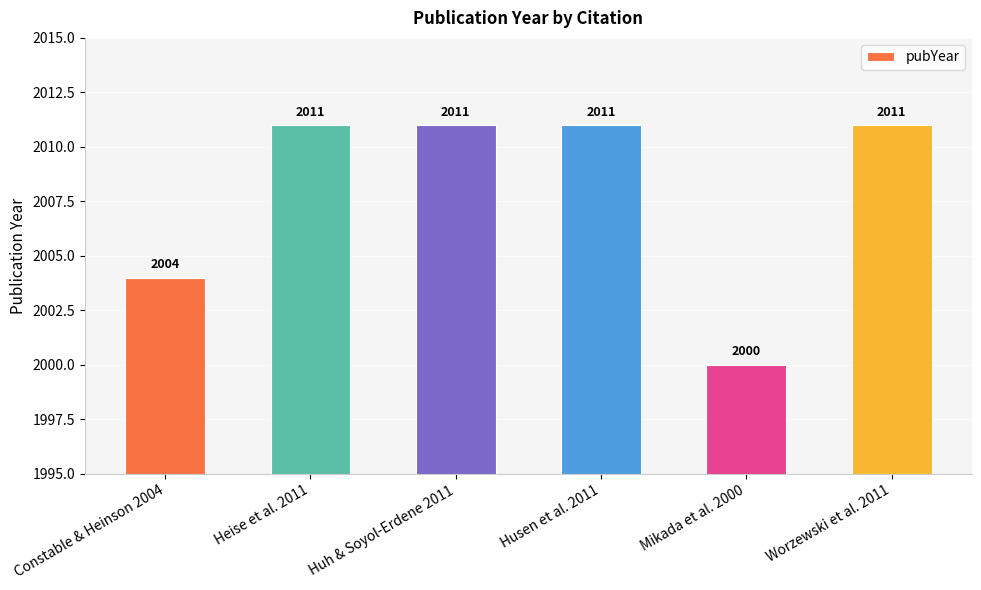

Is it true that the value at Husen et al. 2011 is 517?

False